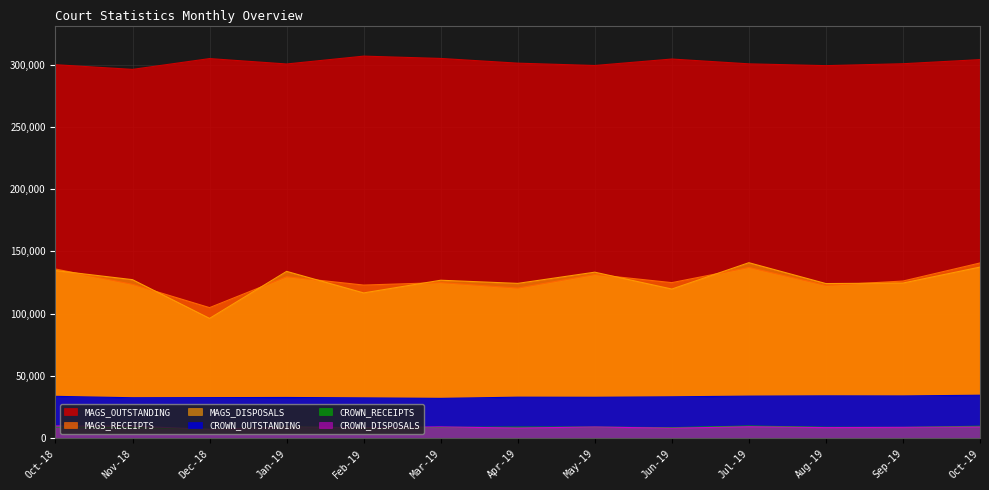

True or false: CROWN_DISPOSALS has more than 0 points higher than both neighbors.

True